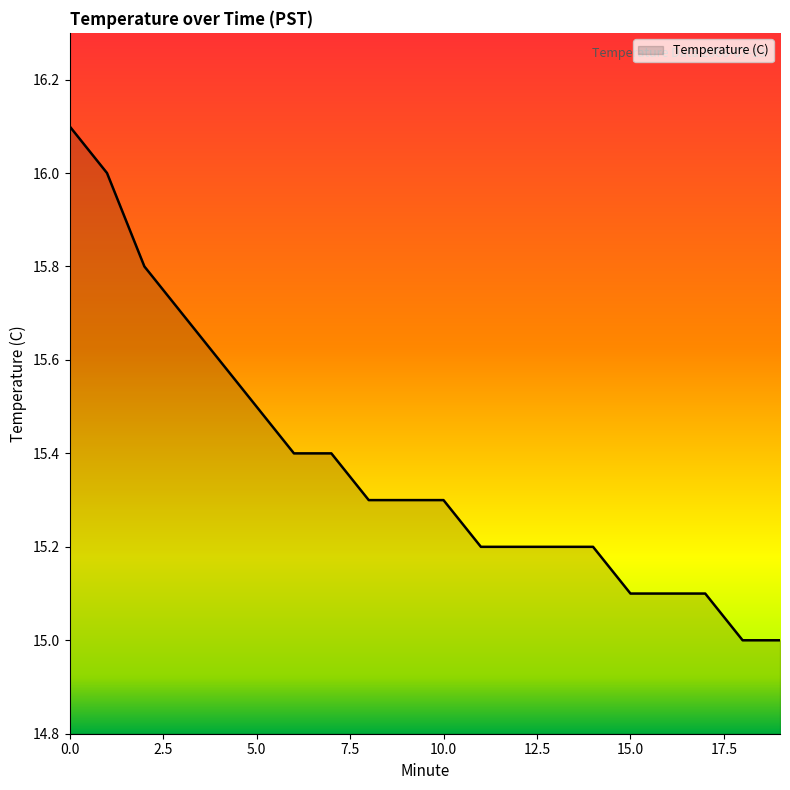

What is the minimum value shown in the chart?

15.0